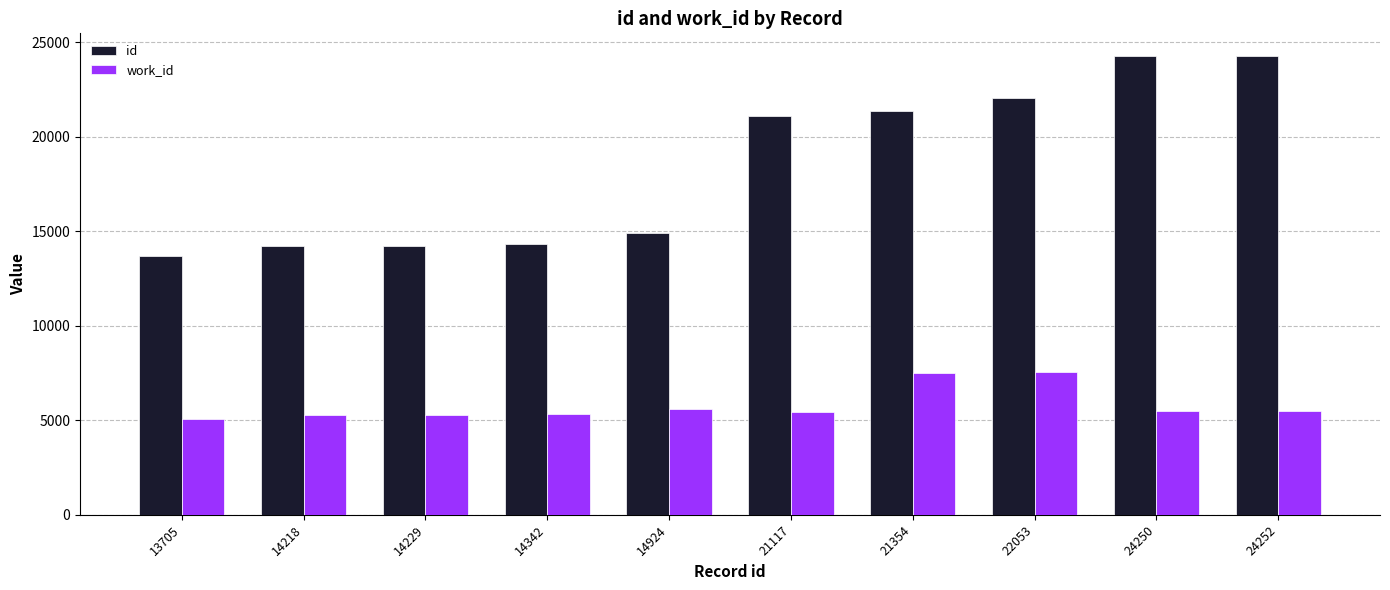

True or false: id has a value of 14218 at 14218.

True